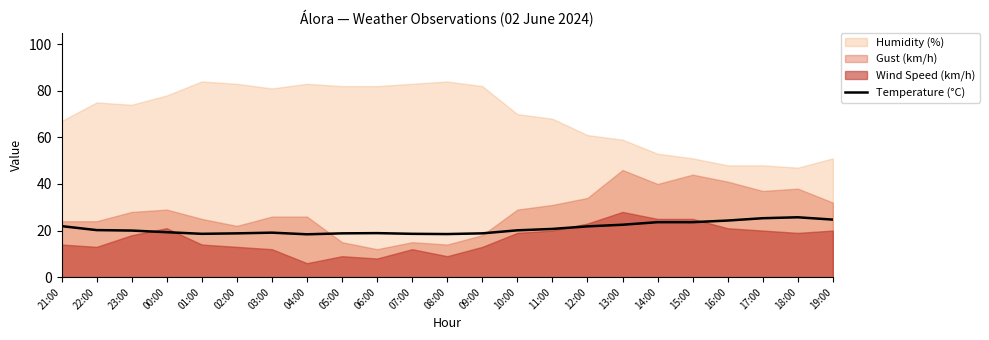

The value of Temperature (°C) at 02:00 is 4.2. True or false?

False